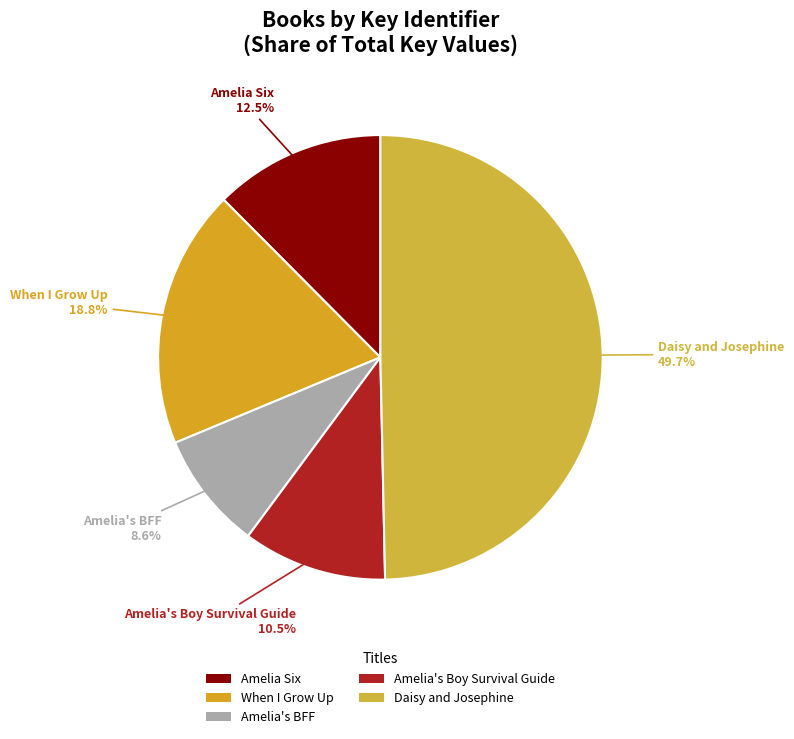

Approximately how many times larger is the value at Amelia's BFF compared to When I Grow Up?

0.5